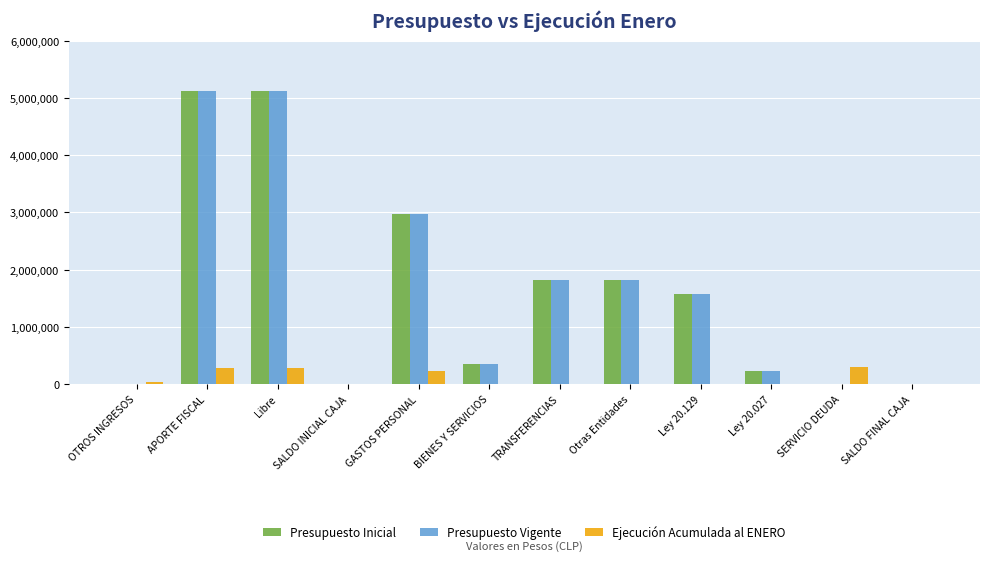

What is the sum of all Presupuesto Inicial values?

19013663